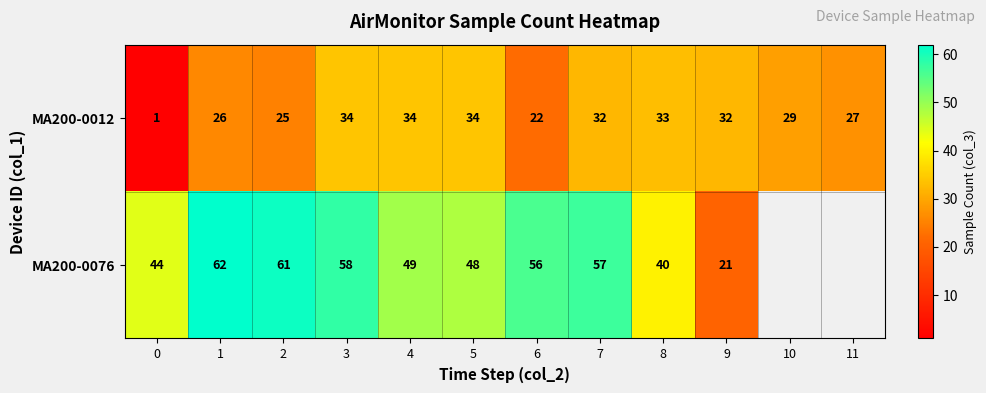

At which label does MA200-0012 first exceed 32?

3